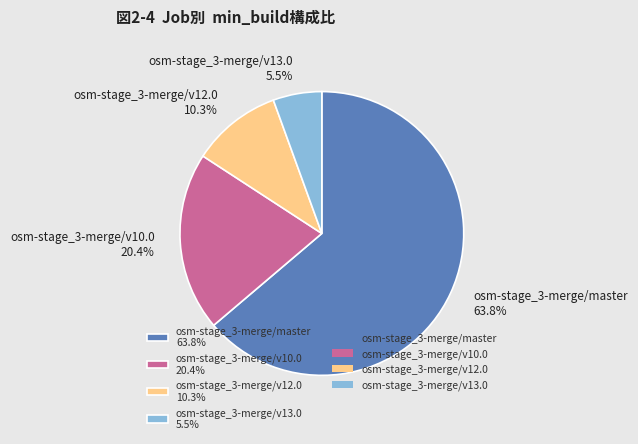

To the nearest percent, what is the average slice percentage?

25%